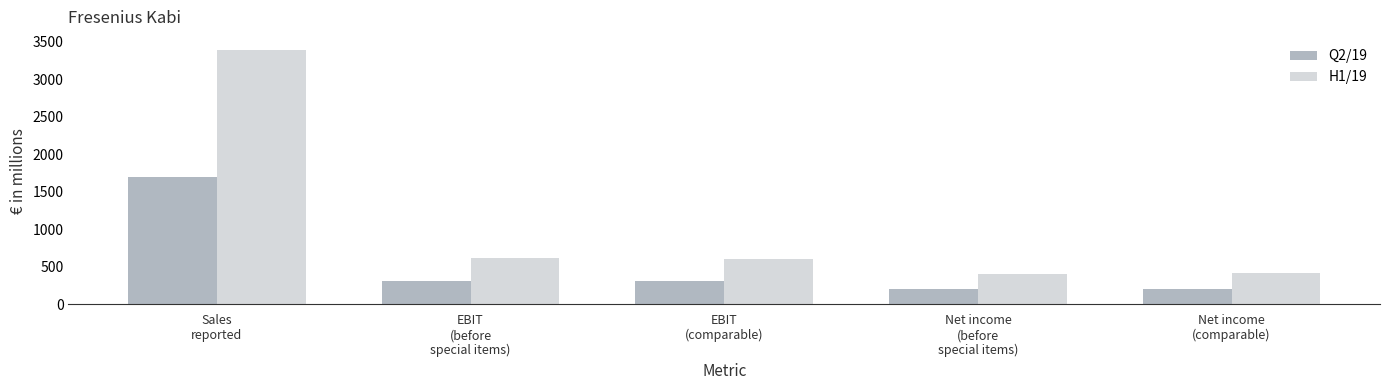

Is it true that Q2/19 equals 965 at Sales
reported?

False